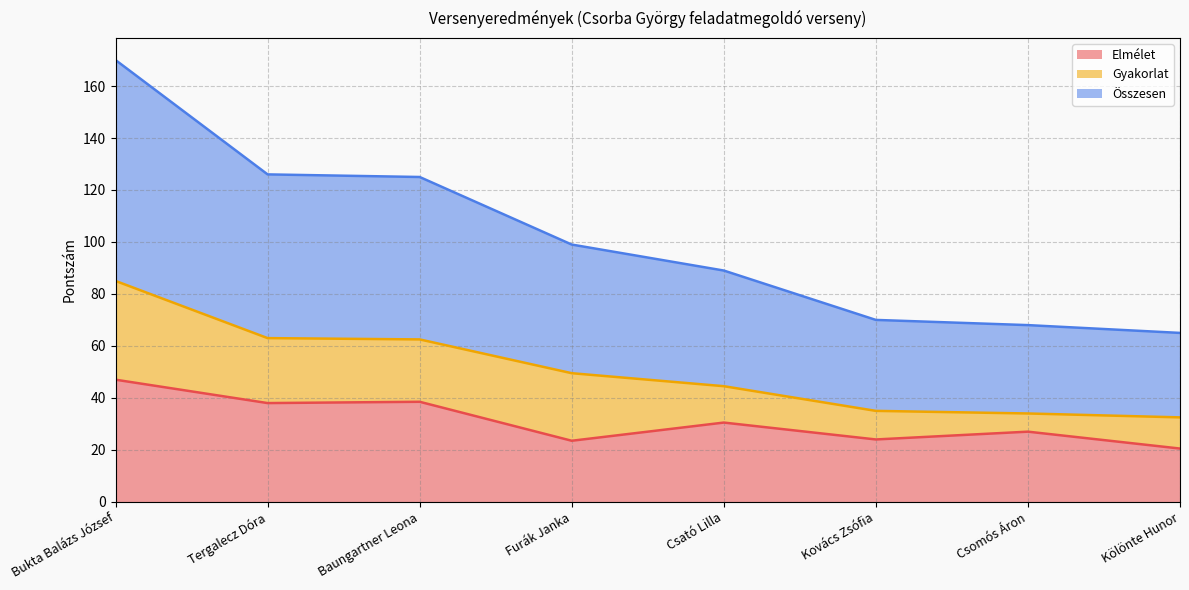

At which label is Összesen closest to 58?

Baungartner Leona